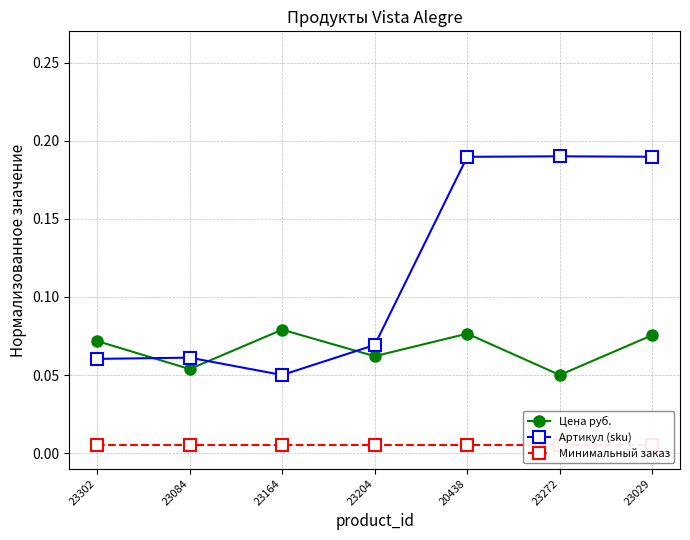

At which label is Цена руб. closest to 0?

23272